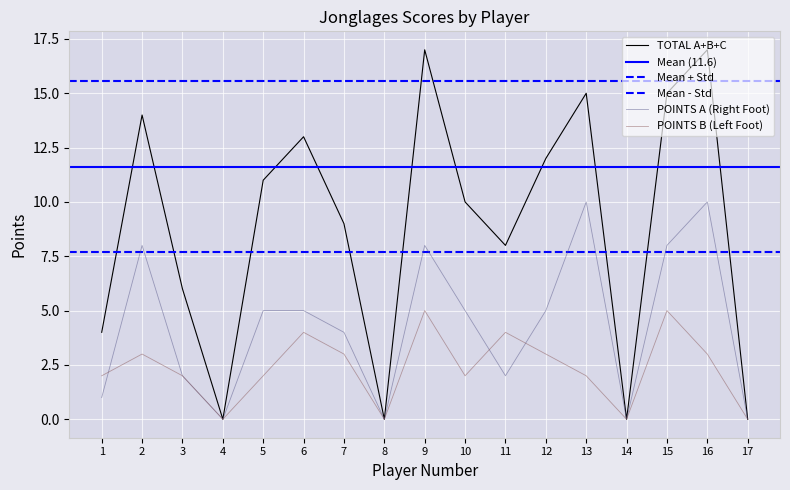

What is the value of the POINTS A (Right Foot) point at the 11th from the left?

2